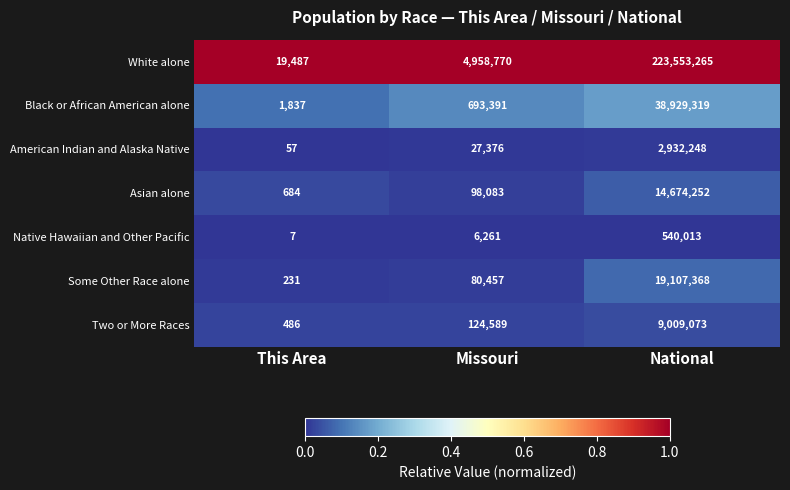

True or false: White alone has a value of 19487 at This Area.

True